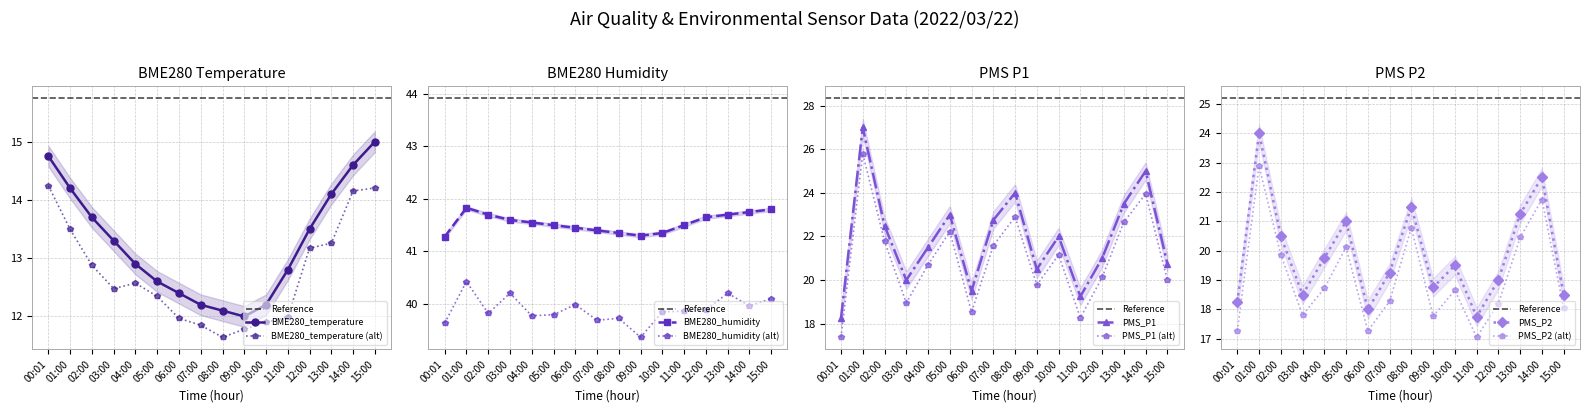

What is the total value across all series at 12:00?

95.2